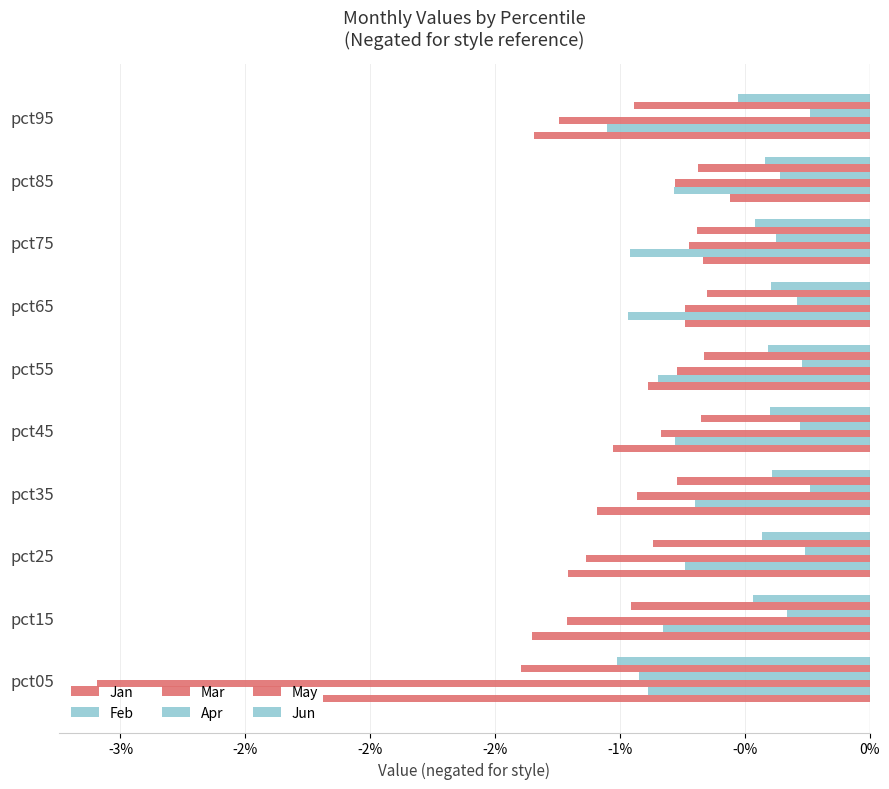

How many bars are there in each group?

6